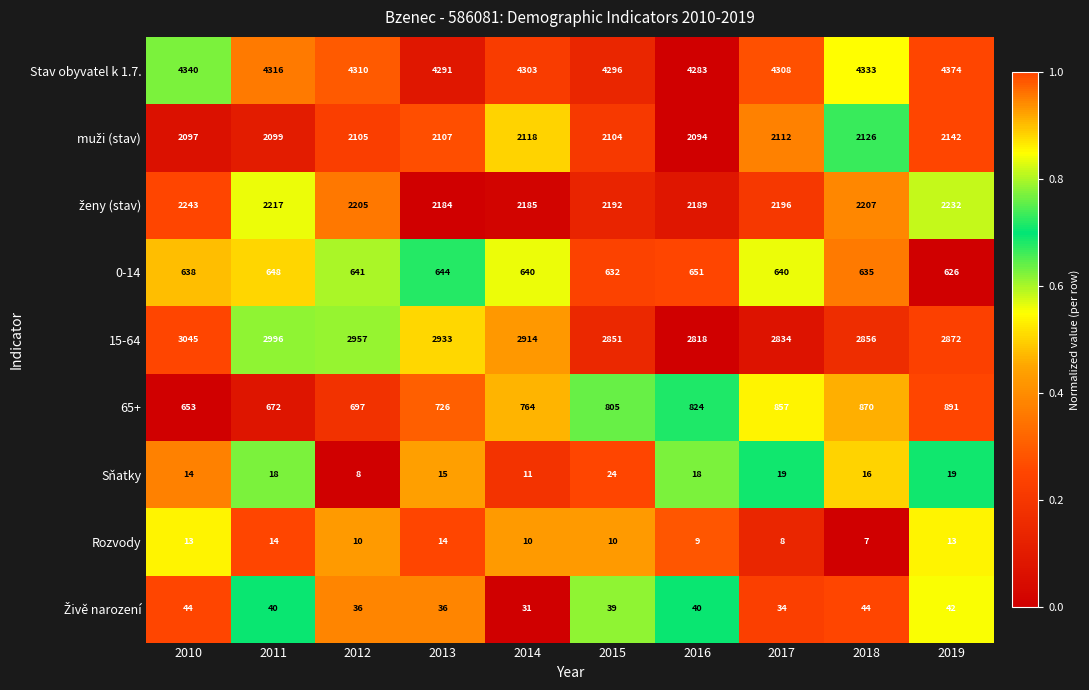

How many data points in Rozvody are less than 10?

3